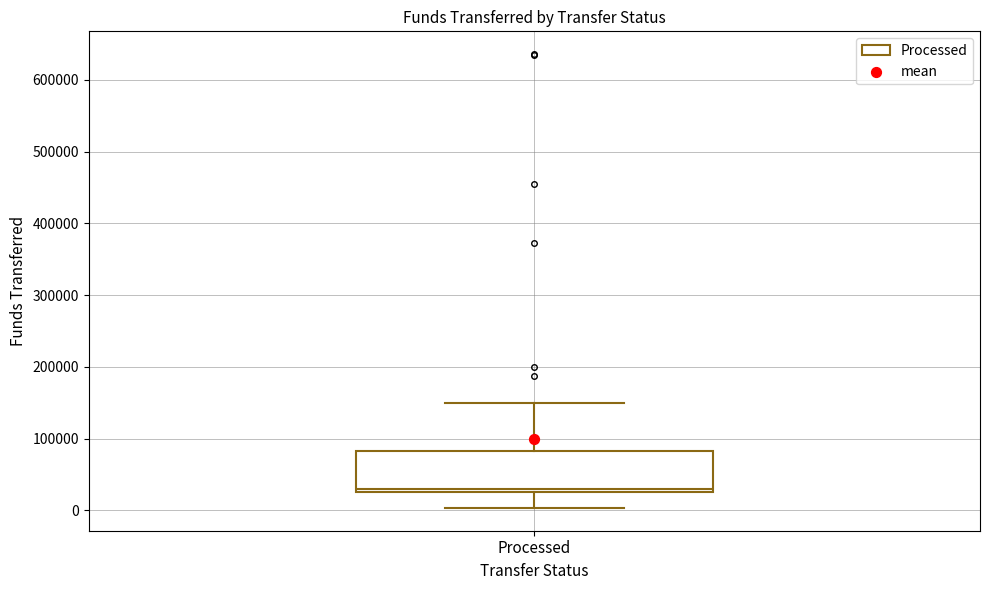

Transcribe this box plot: give where the median line is, the range the box spans, and where the two whiskers end, as read against the y-axis. The values are not printed on the chart, so give them approximately, as read against the axis.

median 30000 (just above the box's lower edge), box 30000 to 80000, whiskers 0 to 150000